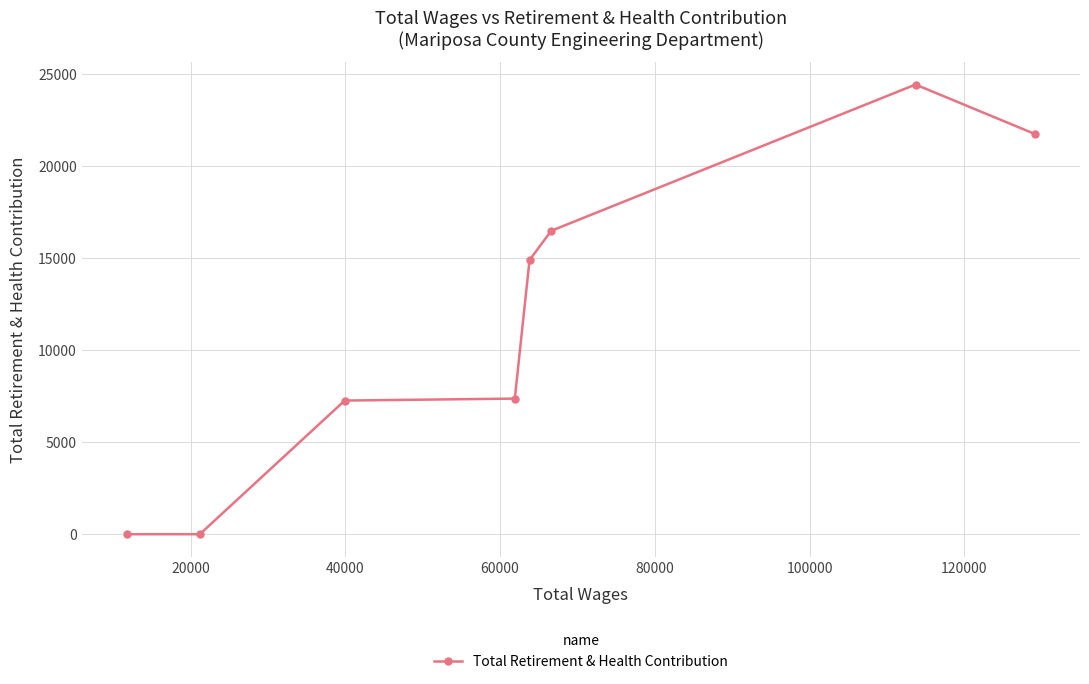

What is the greatest value displayed?

24453